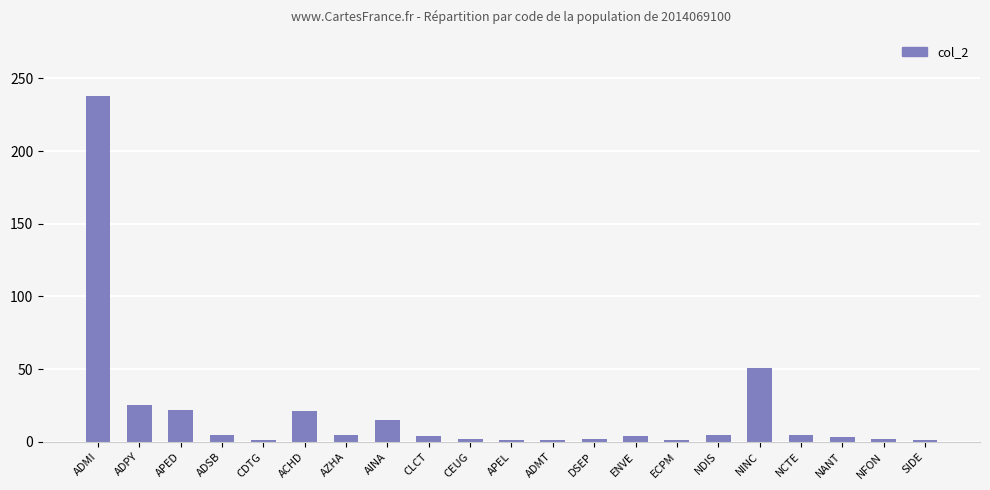

Between APED and NANT, which is larger?

APED